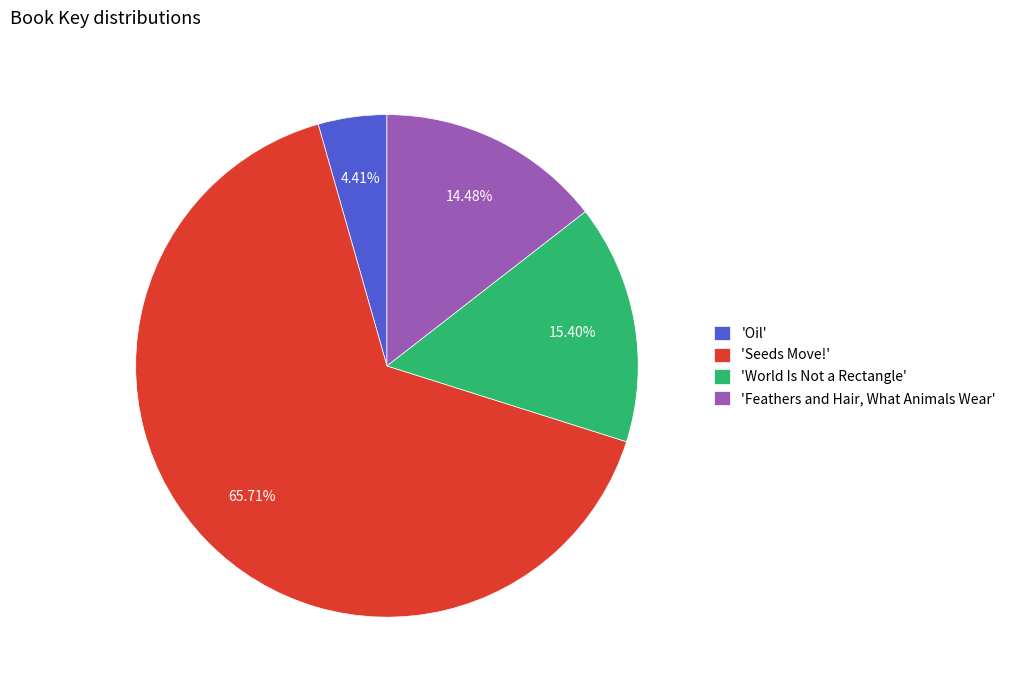

Combined, do 'Feathers and Hair, What Animals Wear' and 'World Is Not a Rectangle' account for over 50%?

No